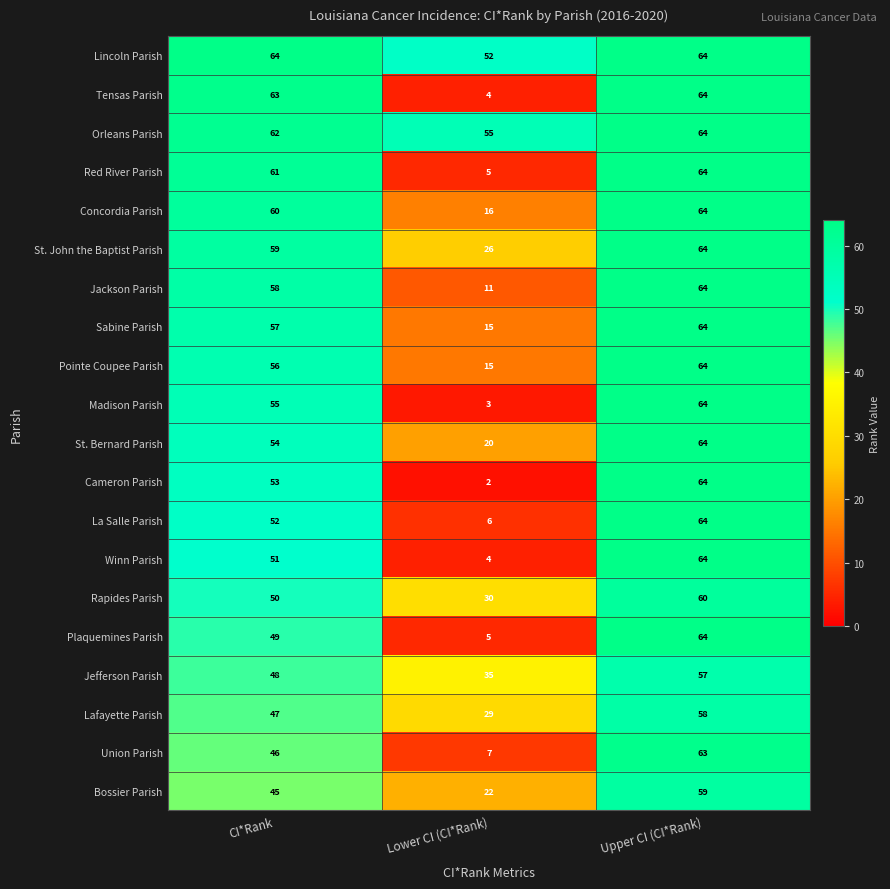

How many series are shown in this chart?

20